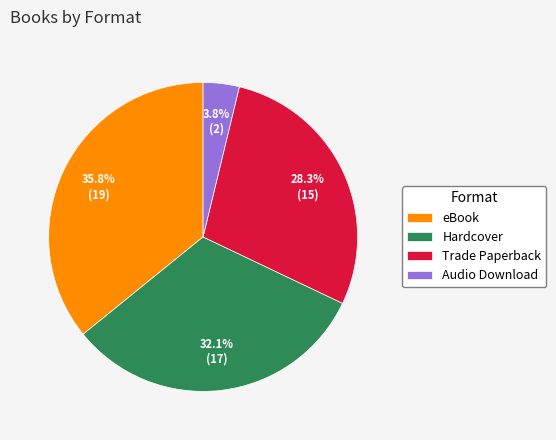

What portion of the pie excludes Audio Download?

96.2%